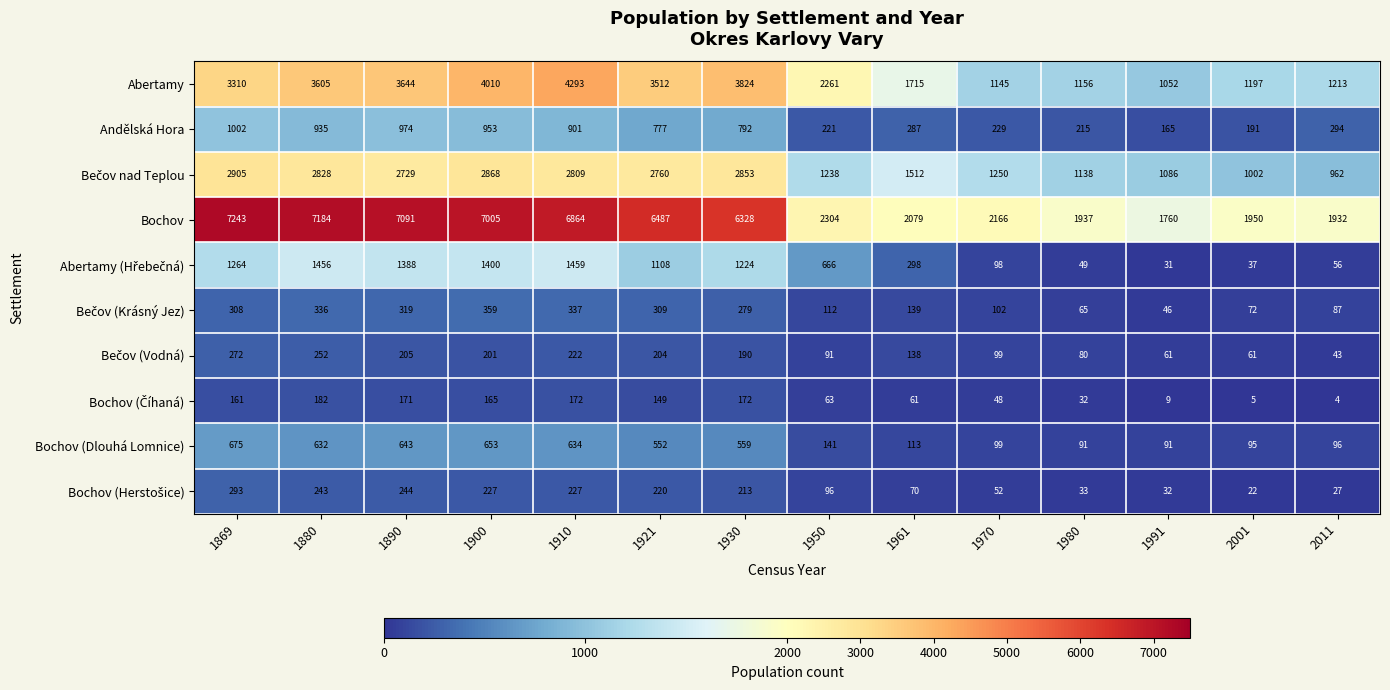

What is the sum of all Bochov (Dlouhá Lomnice) values?

5074